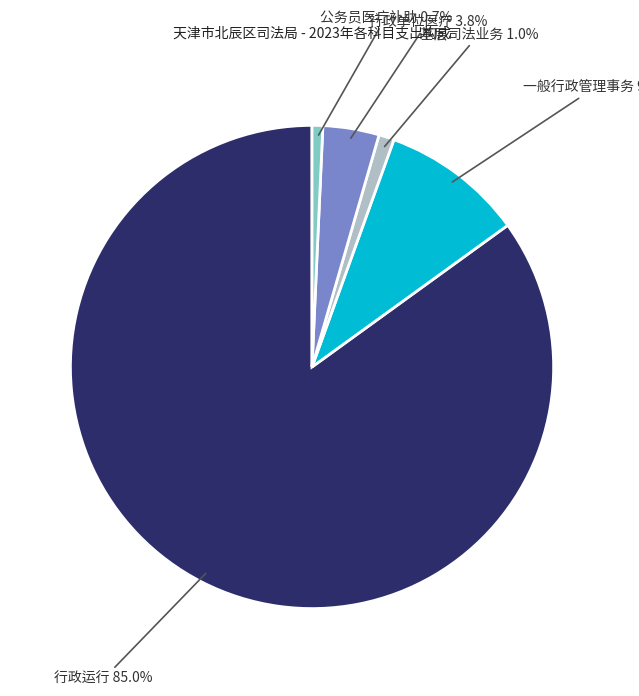

How many slices are in this pie chart?

5